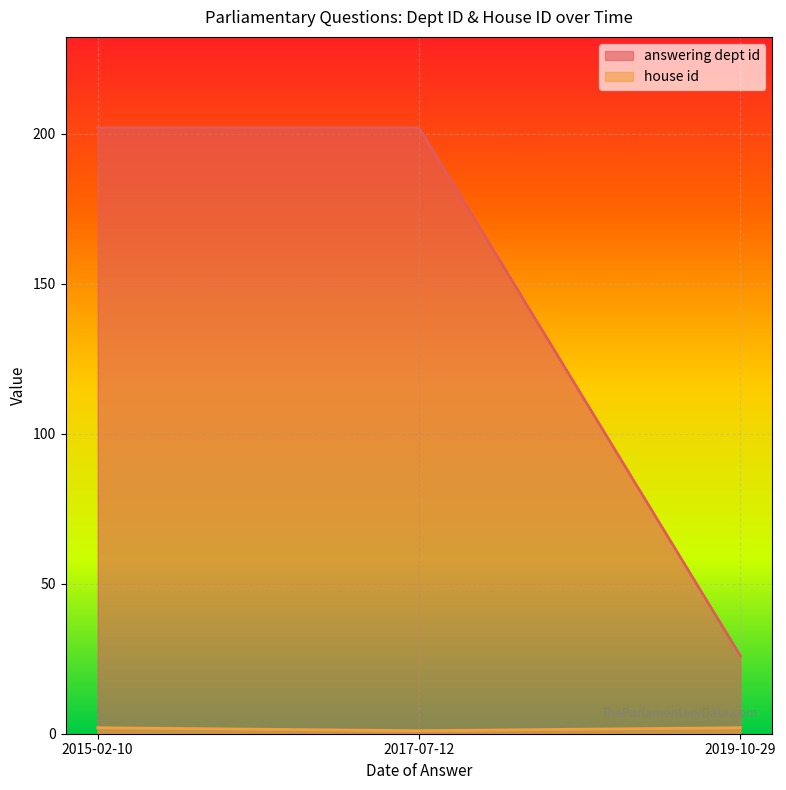

What is the difference between the house id values at 2019-10-29 and 2017-07-12?

1